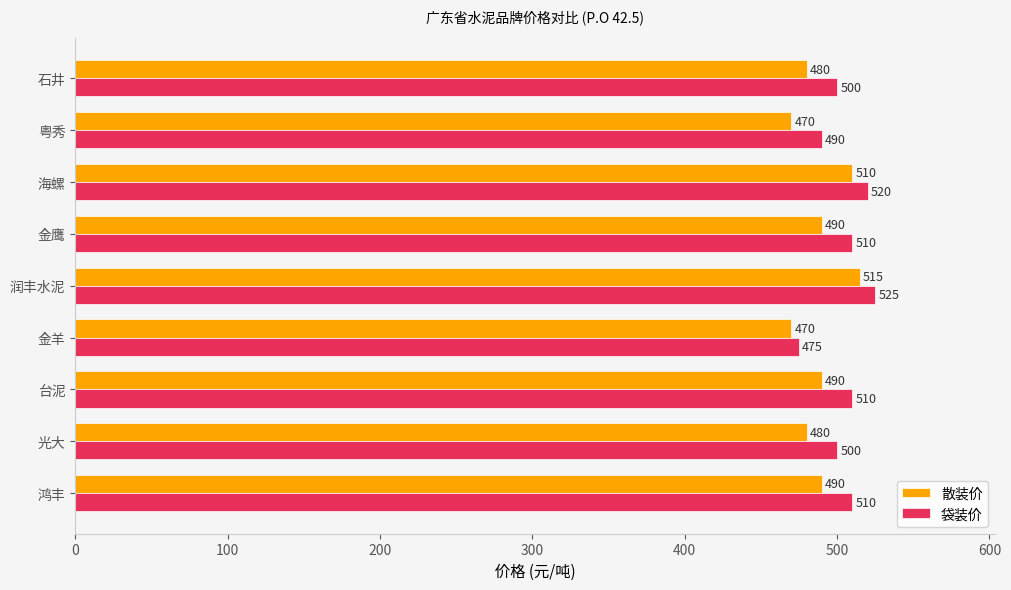

What is the sum of all 袋装价 values?

4540